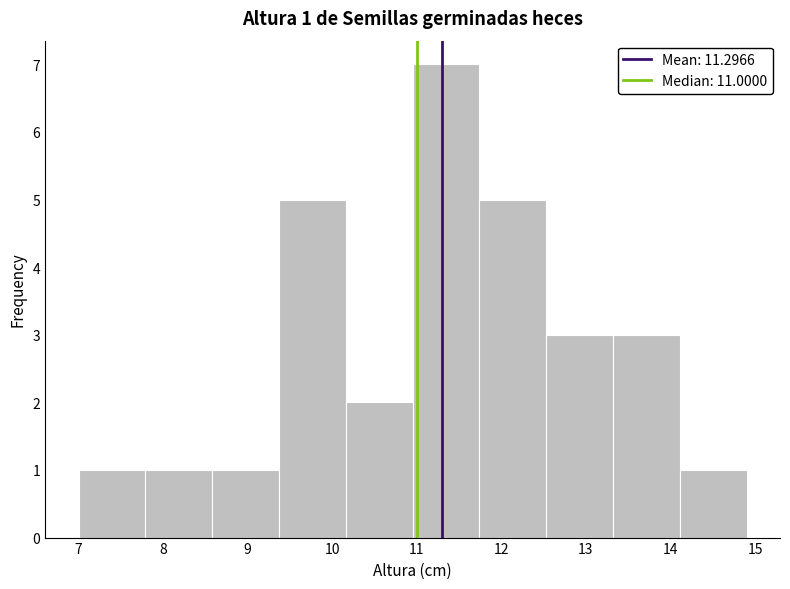

Which range on the x-axis has the tallest bar?

10.95 to 11.74